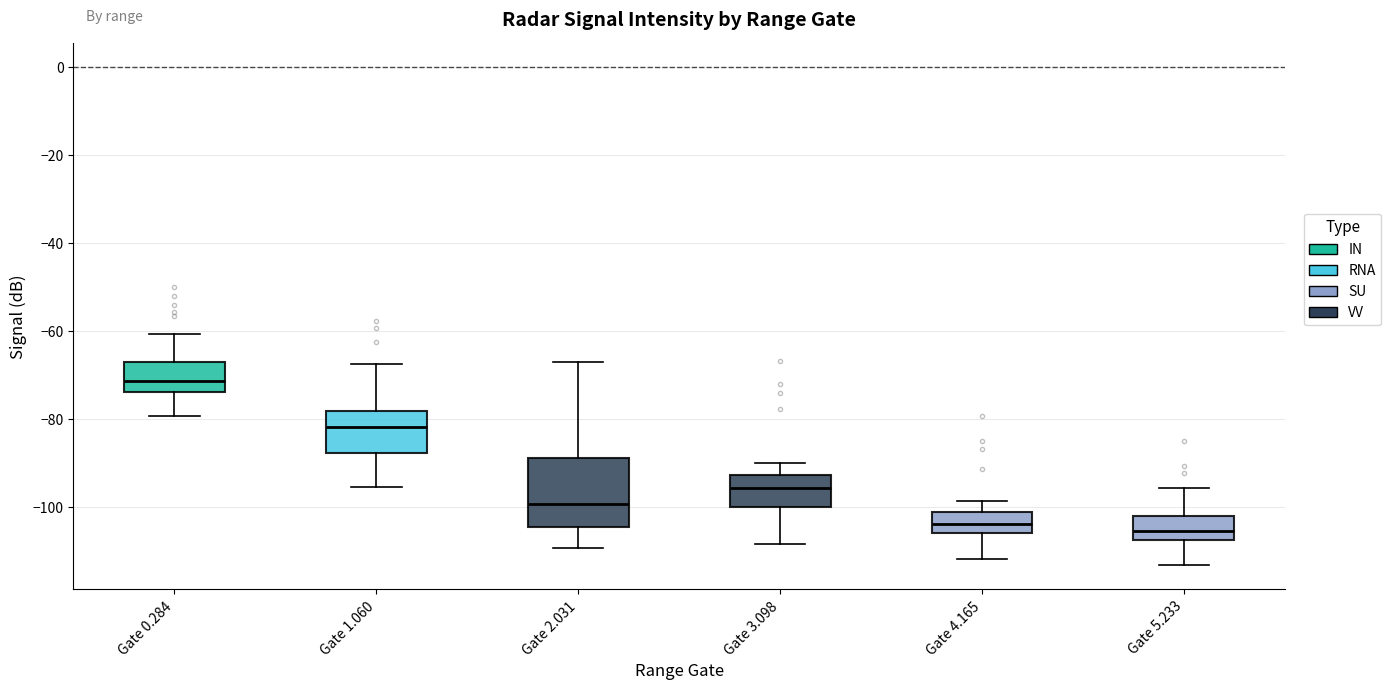

Comparing the boxes themselves (not the whiskers), which one is the tallest?

Gate 2.031